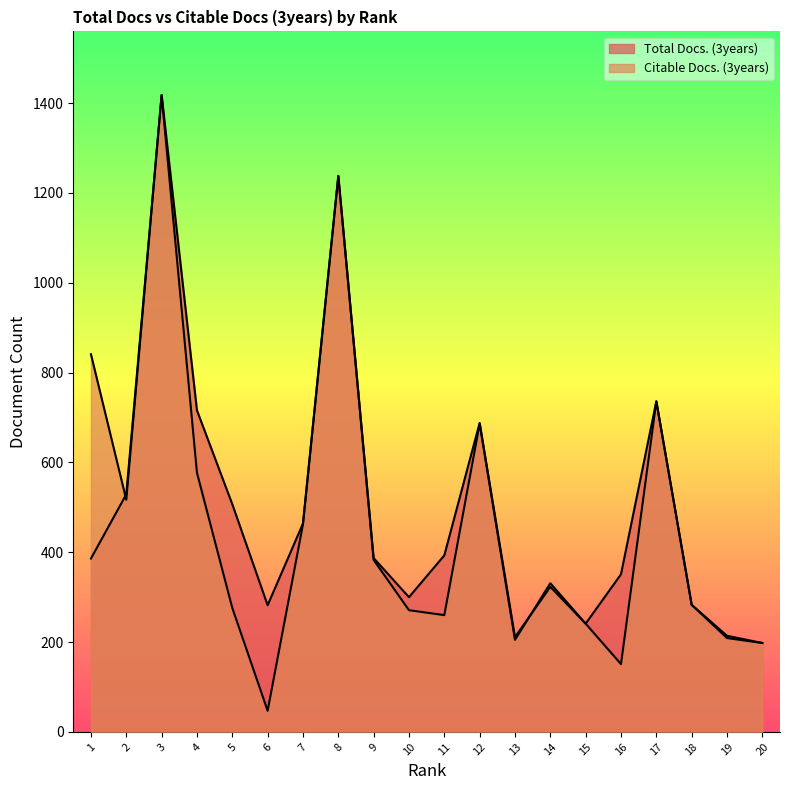

Which series has the largest total across all categories?

Total Docs. (3years)